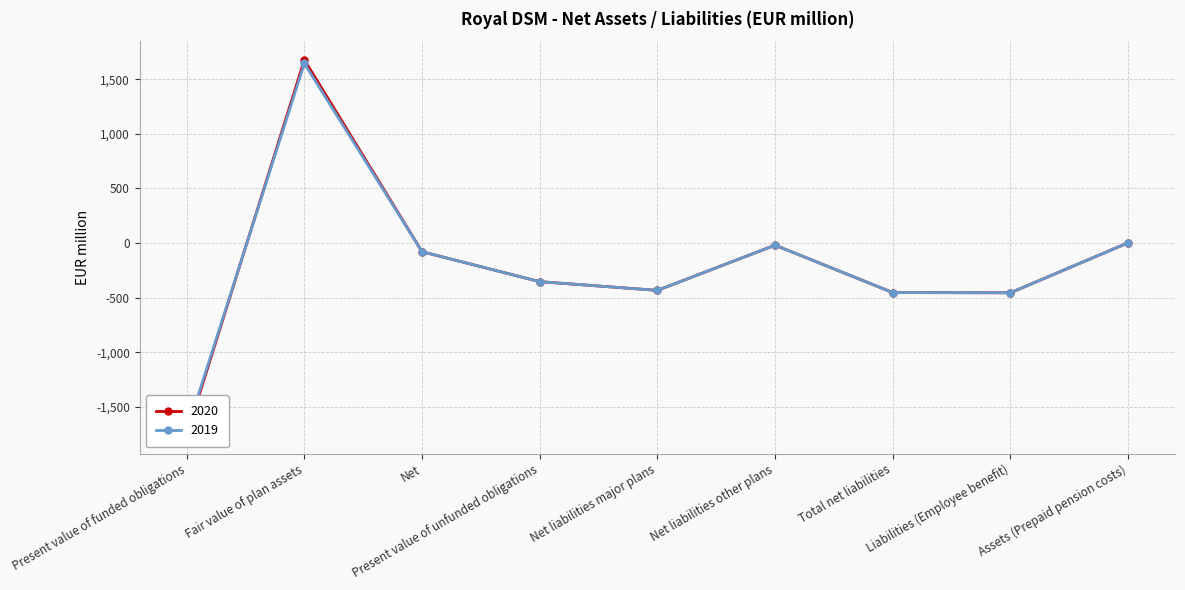

What are all the series names shown in the legend?

2020, 2019